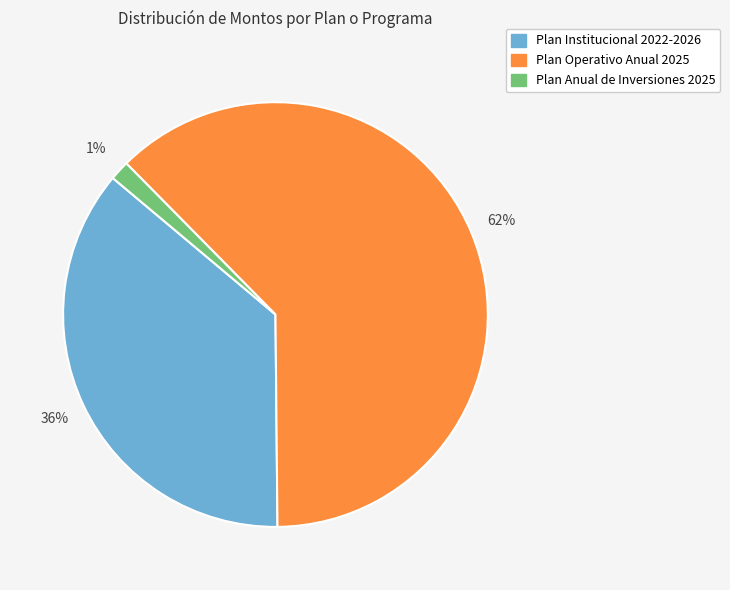

True or false: Plan Operativo Anual 2025 accounts for 62% of the total.

True